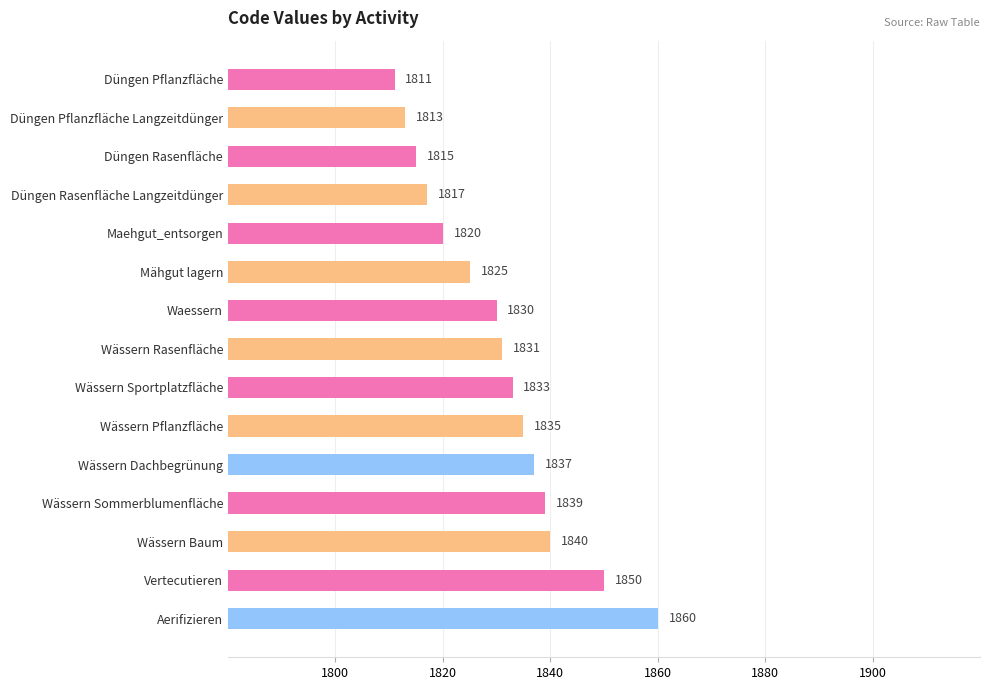

What is the minimum value shown in the chart?

1811